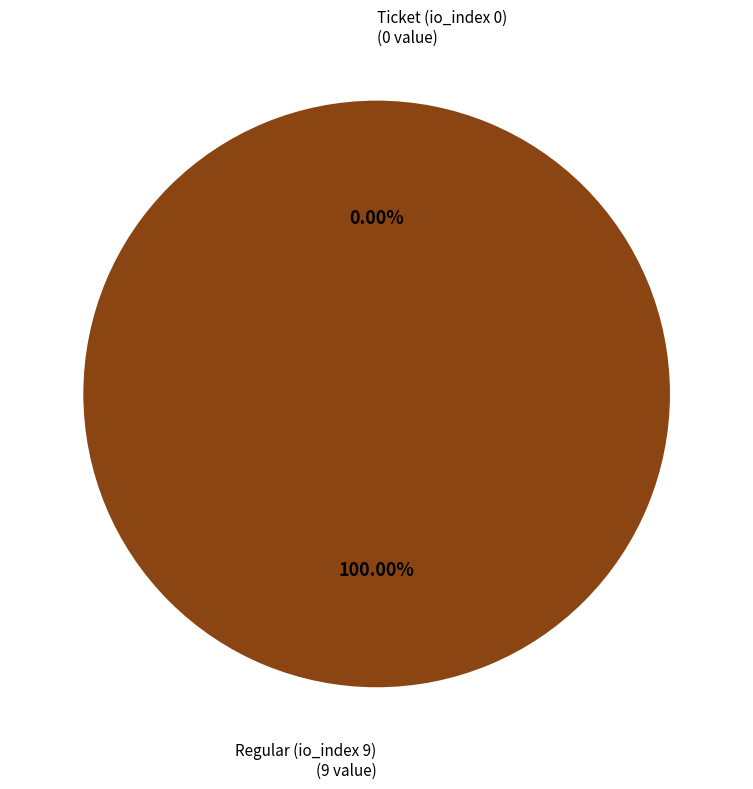

To the nearest percent, what is the combined percentage of Regular (io_index 9) and Ticket (io_index 0)?

100%